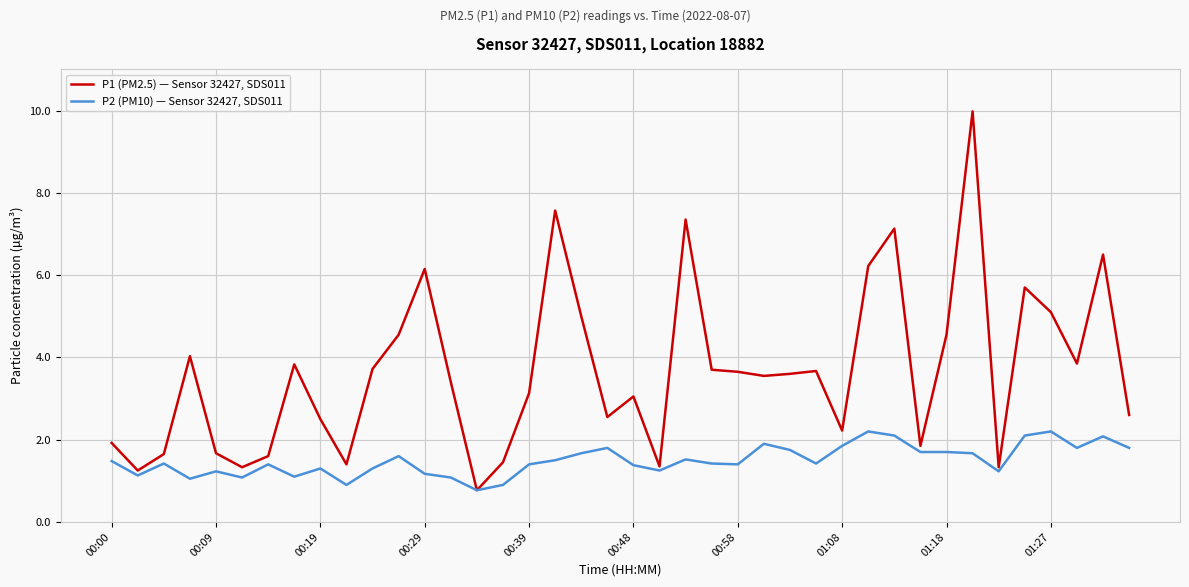

List the series in order of their overall mean, lowest first.

P2 (PM10) — Sensor 32427, SDS011, P1 (PM2.5) — Sensor 32427, SDS011